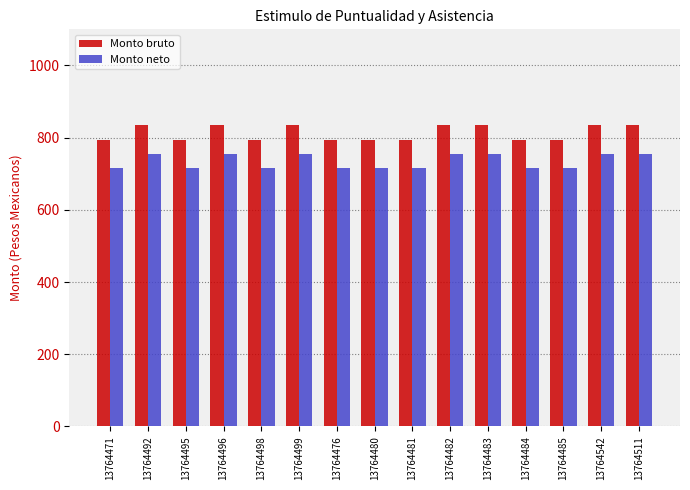

Which series has the largest total across all categories?

Monto bruto